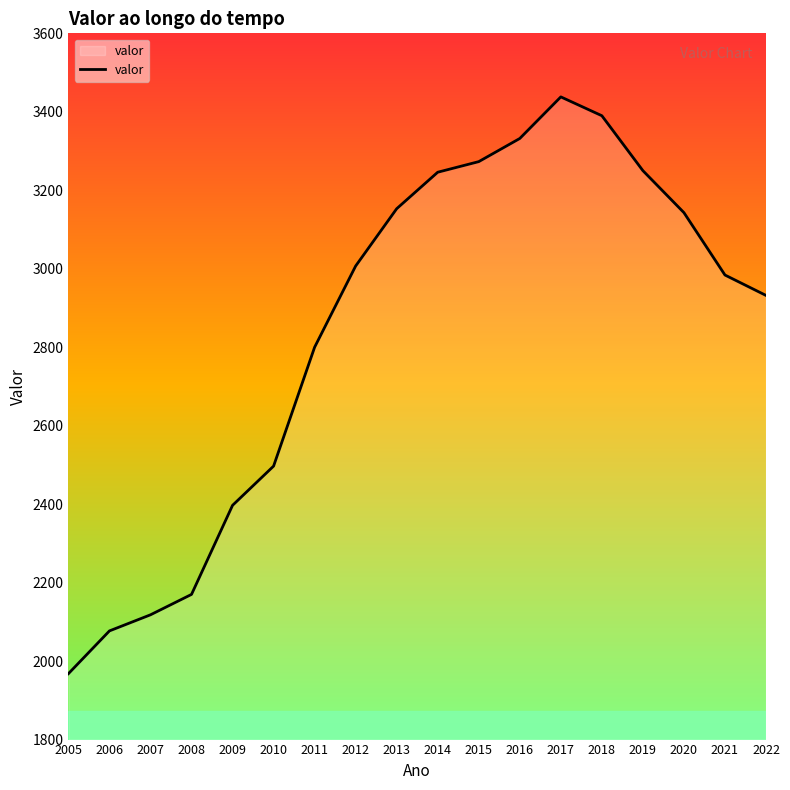

At which category does the chart reach its peak across all series?

2017